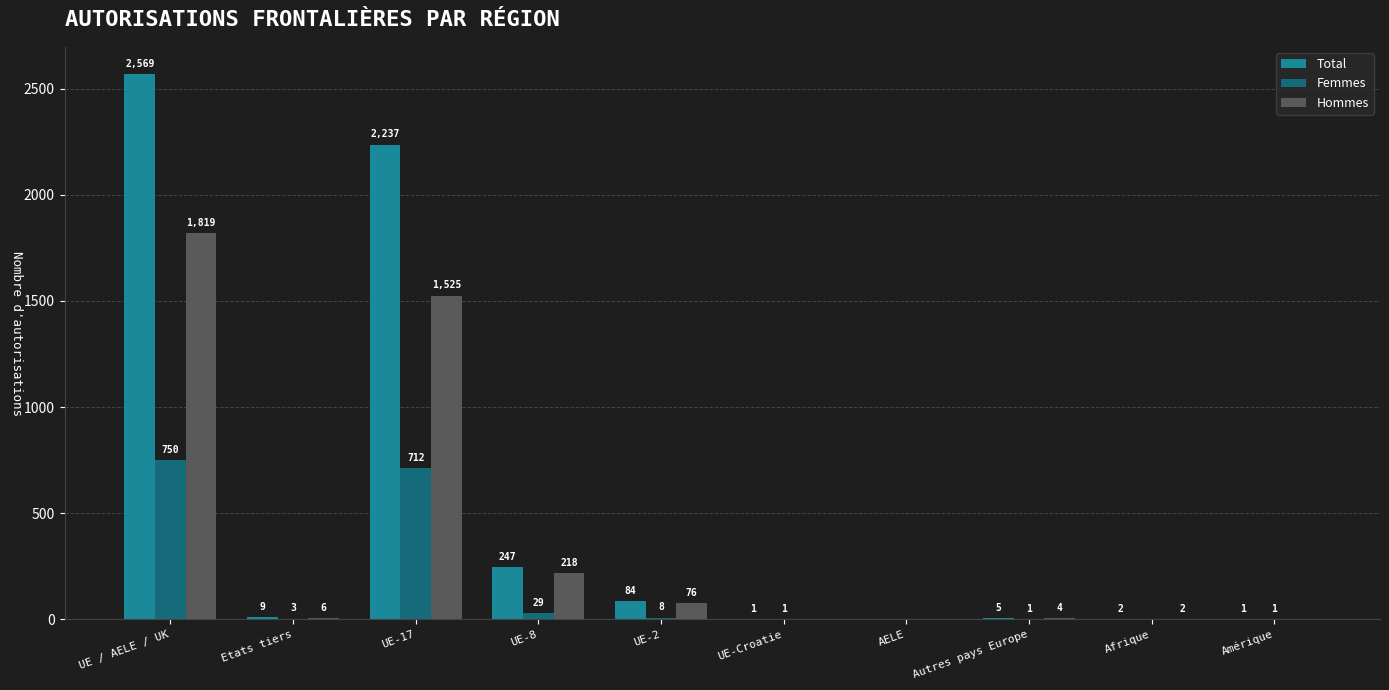

Count the number of data series in this chart.

3